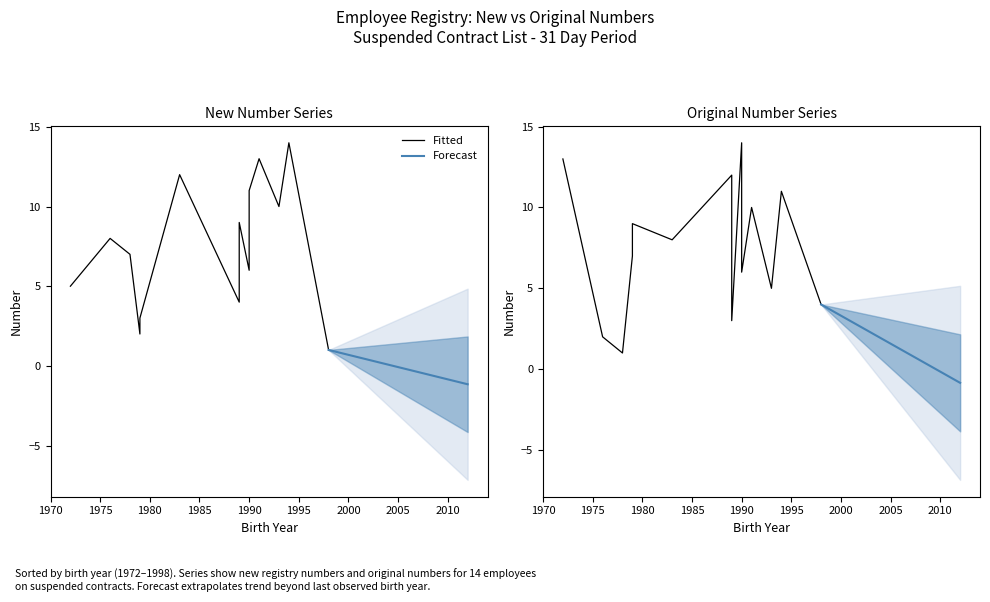

How many values in the New Number series are below 8?

7